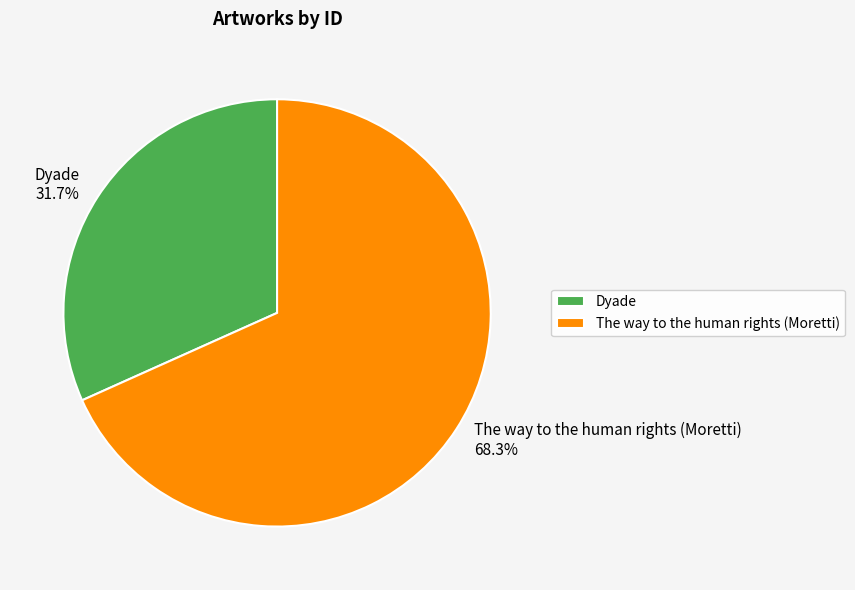

The The way to the human rights (Moretti) slice represents 57% of the pie. True or false?

False